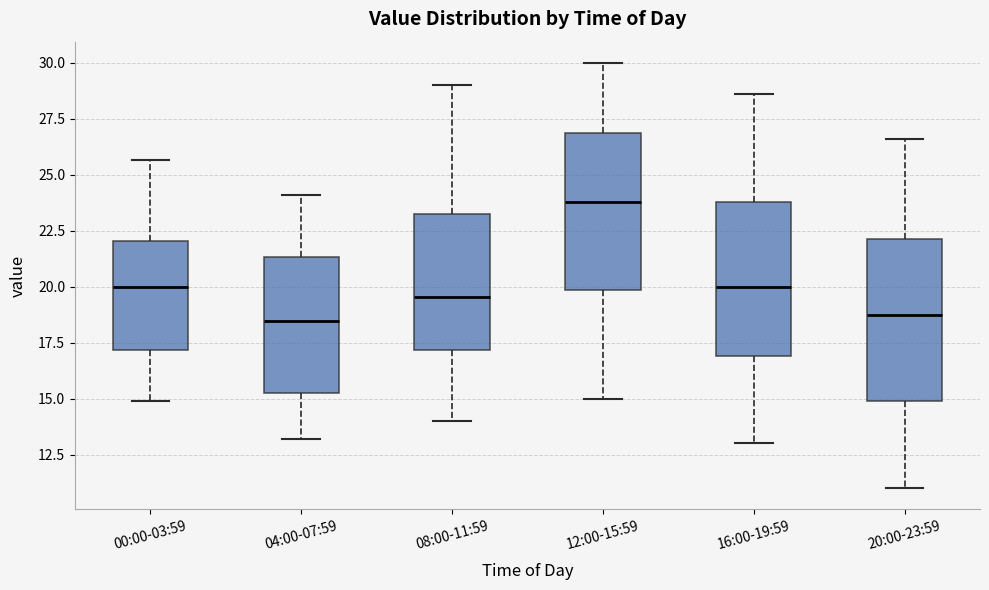

Where is the upper edge of the box for 00:00-03:59 on the y-axis? The values are not printed on the chart, so give them approximately, as read against the axis.

22.0